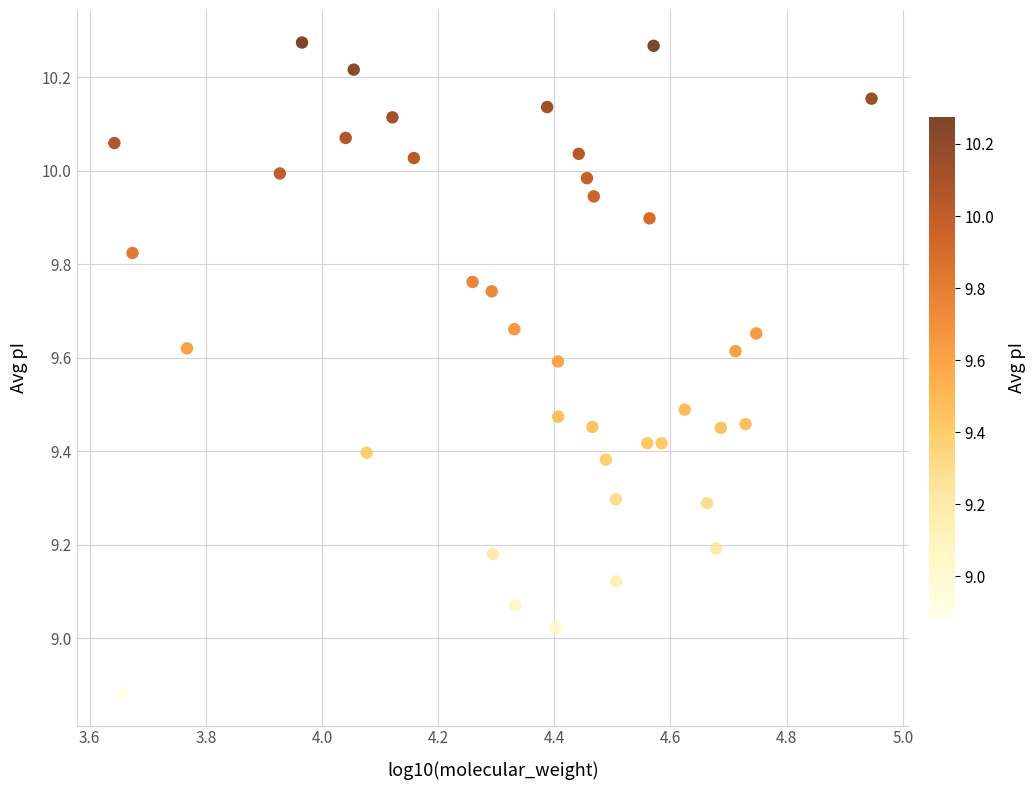

What is the range of Y values (max minus min)?

1.4